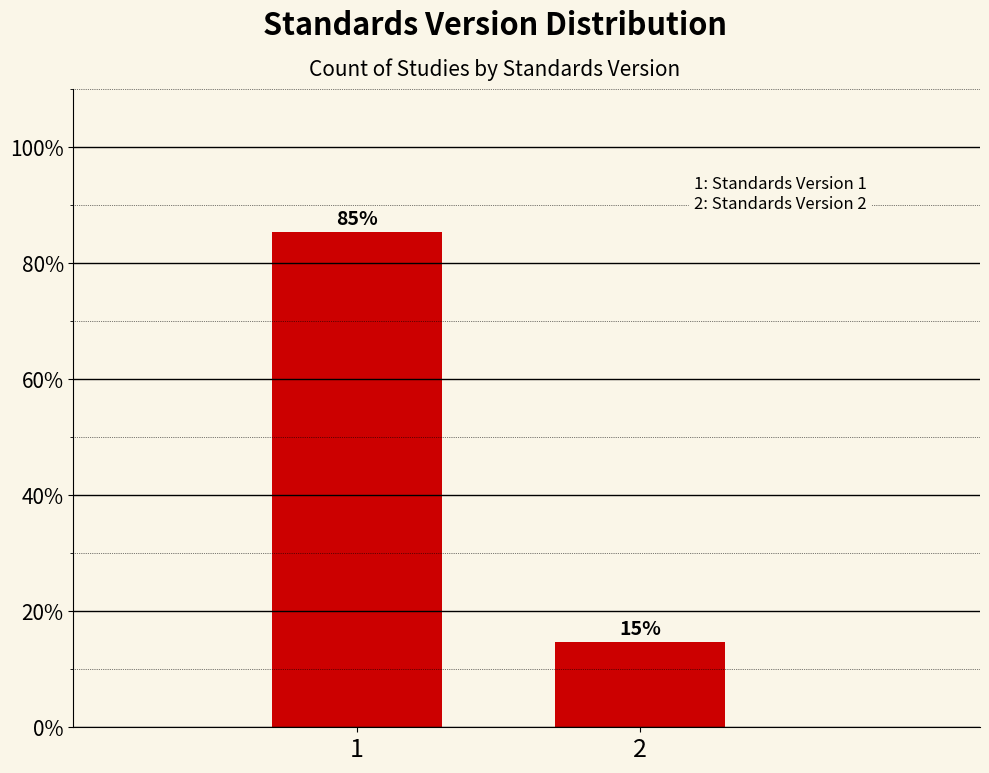

What is the maximum value shown in the chart?

85.3